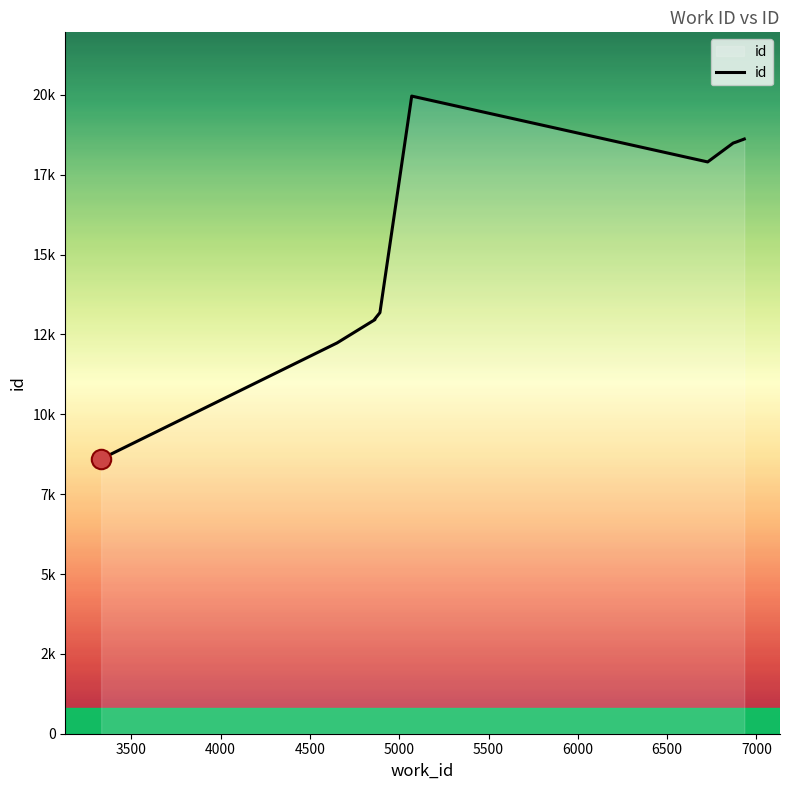

What is the label of the 7th point from the left?

6870